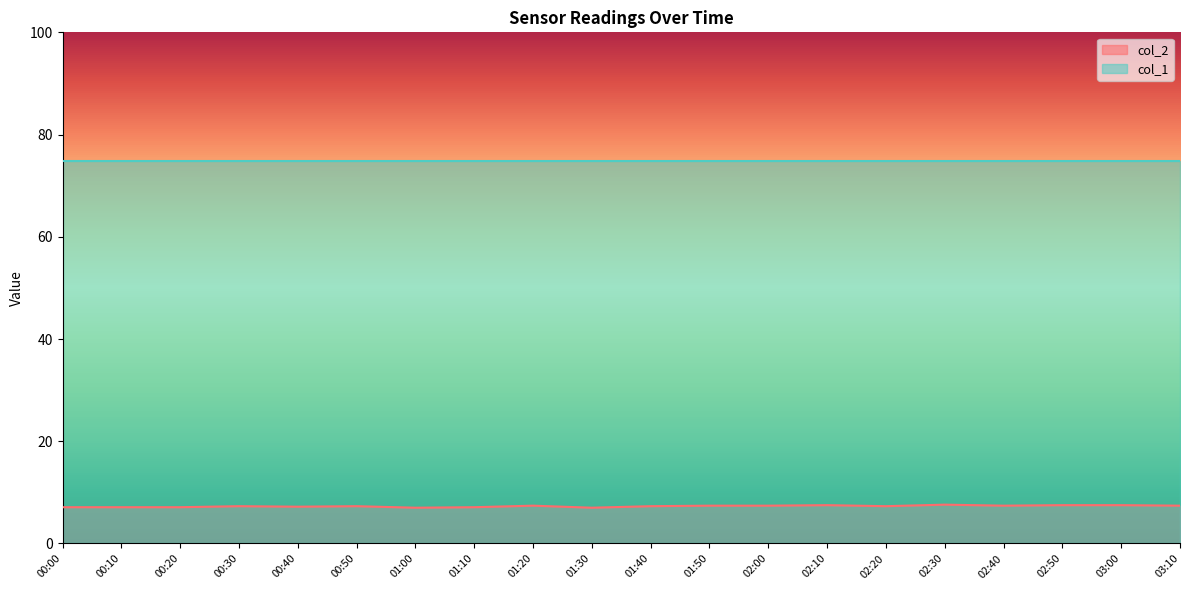

How many lines are shown in the chart?

2